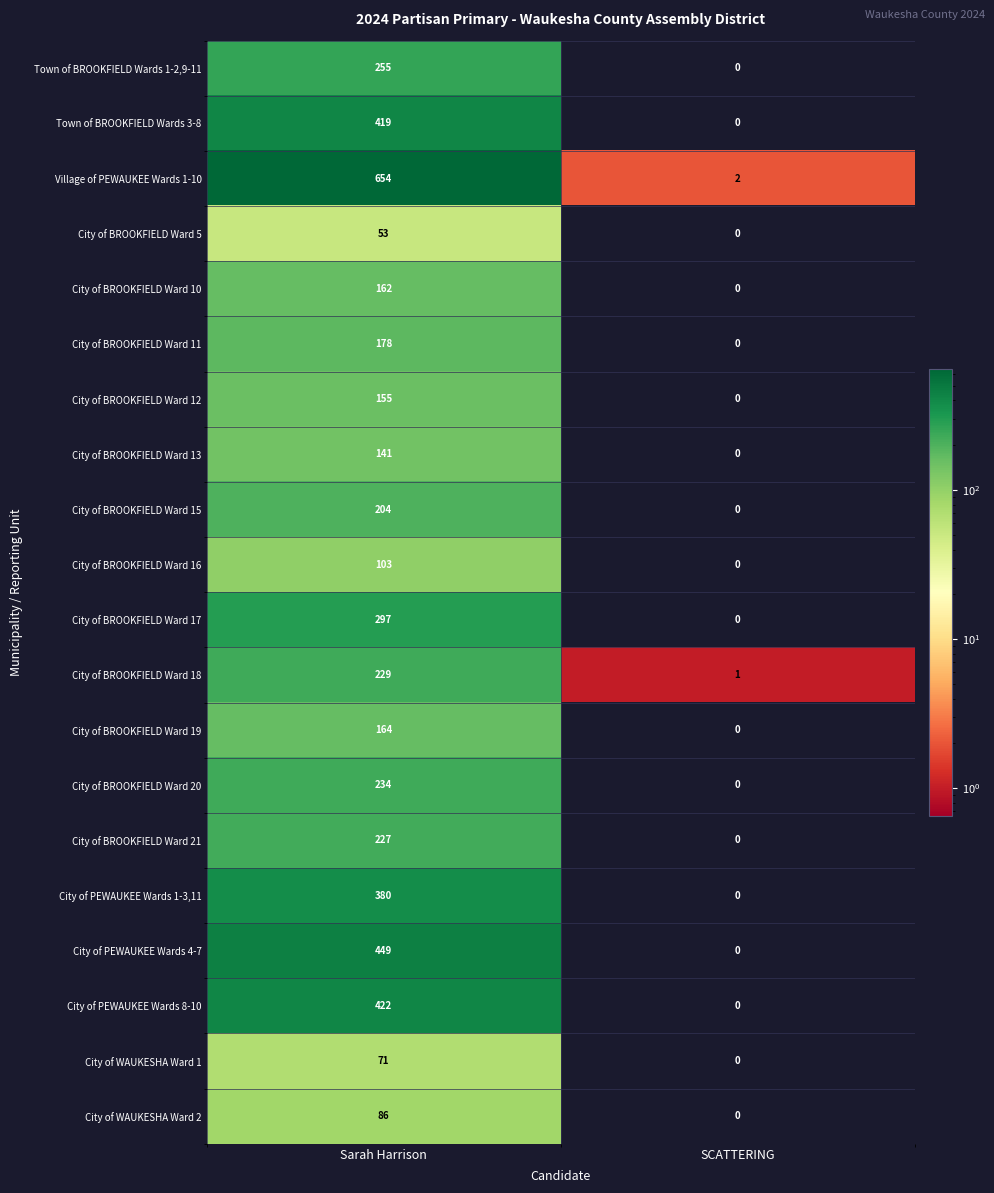

What is the sum of the City of PEWAUKEE Wards 8-10 values at SCATTERING and Sarah Harrison?

422